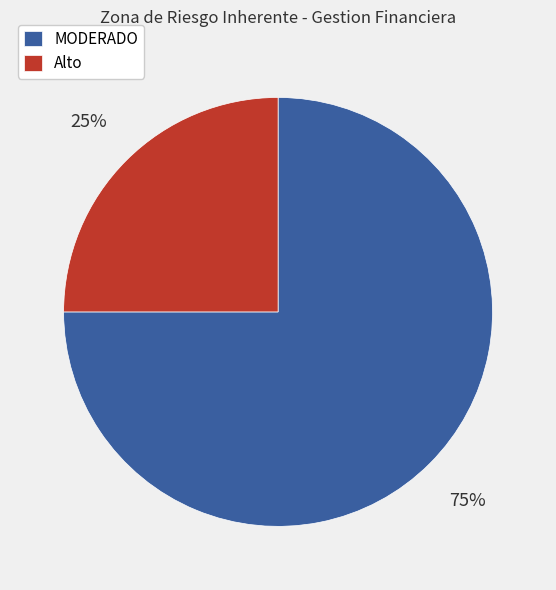

Approximately how many times larger is the value at Alto compared to MODERADO?

0.3